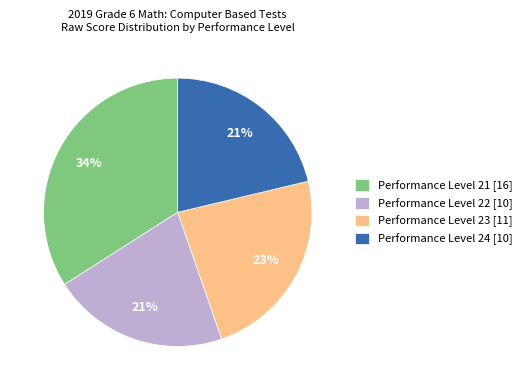

What percentage is the Performance Level 23 slice, to the nearest percent?

23%